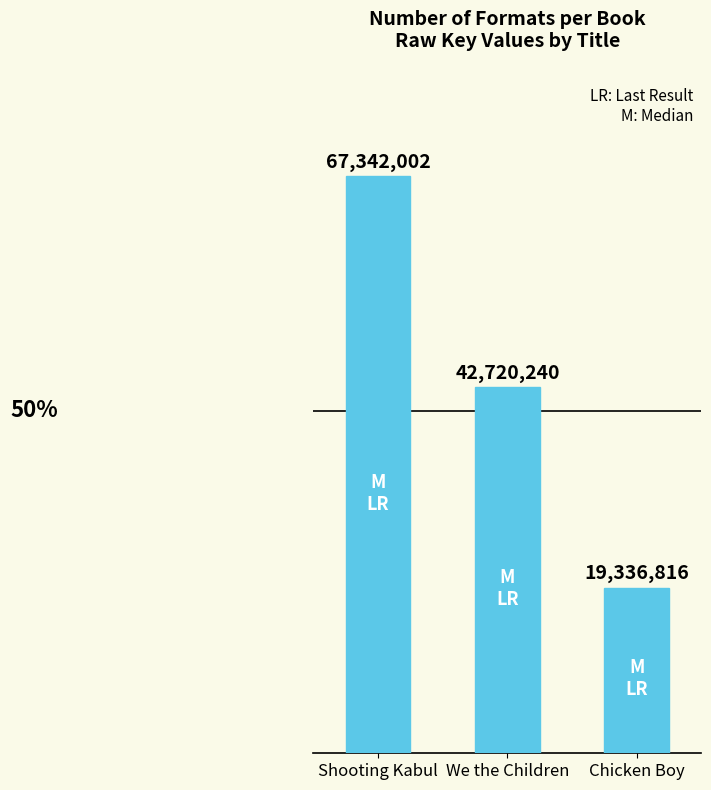

What is the approximate value at Shooting Kabul, to the nearest 10?

67342000